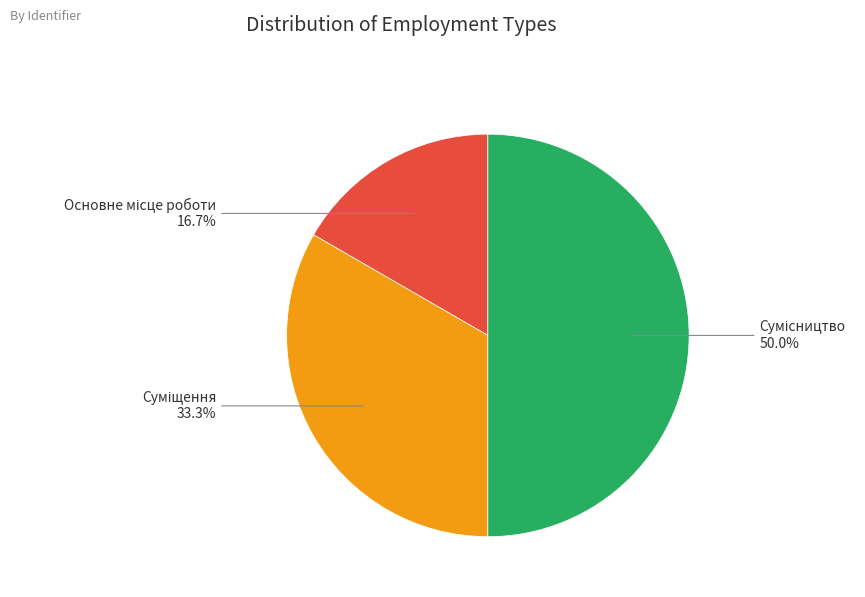

Count the number of slices in the pie.

3